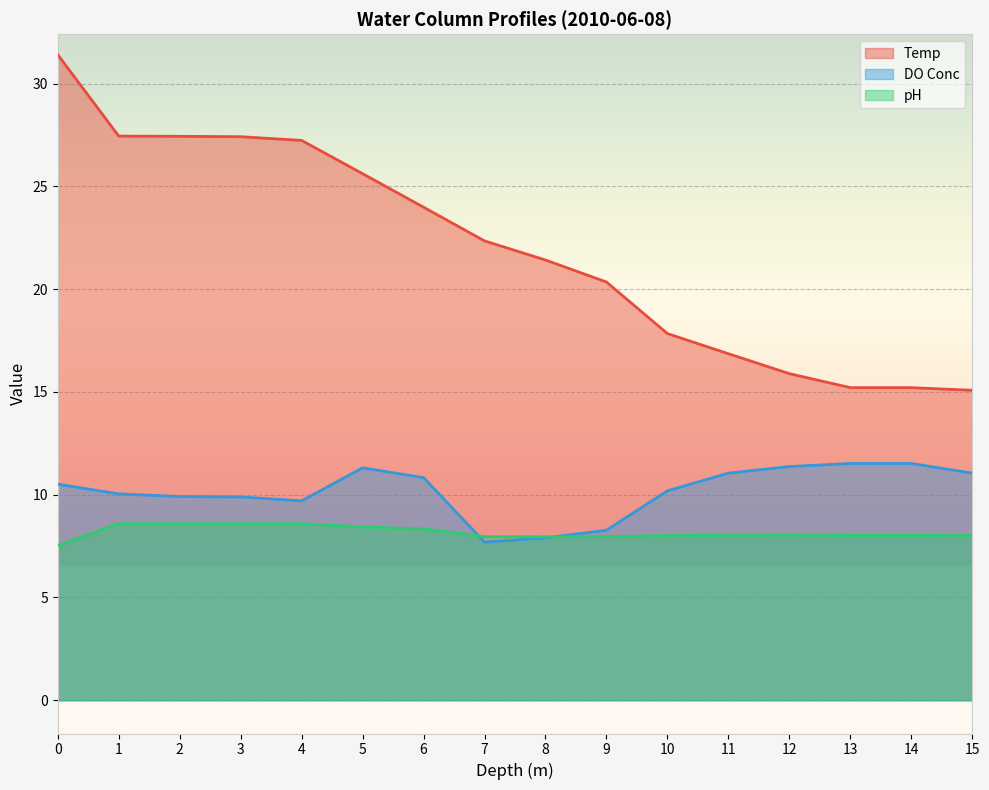

At how many categories does at least one series exceed 30?

1